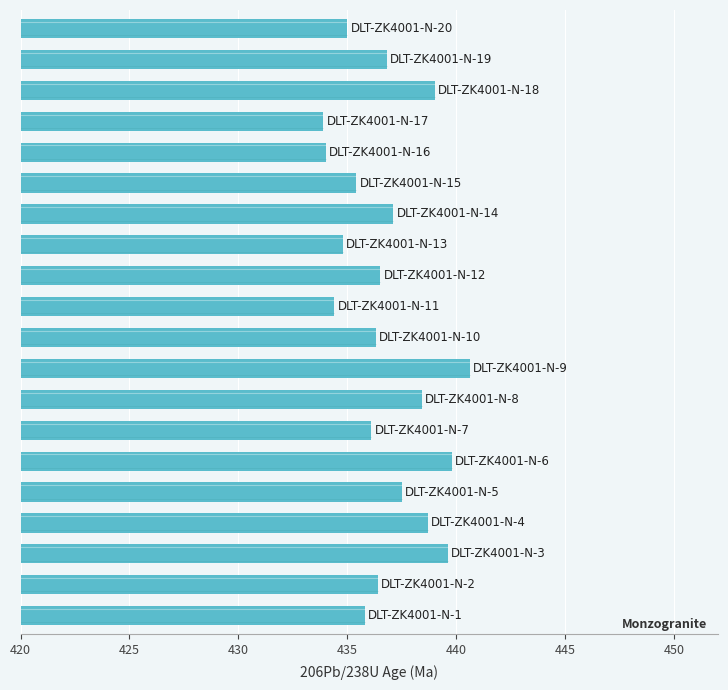

What is the greatest value displayed?

440.6